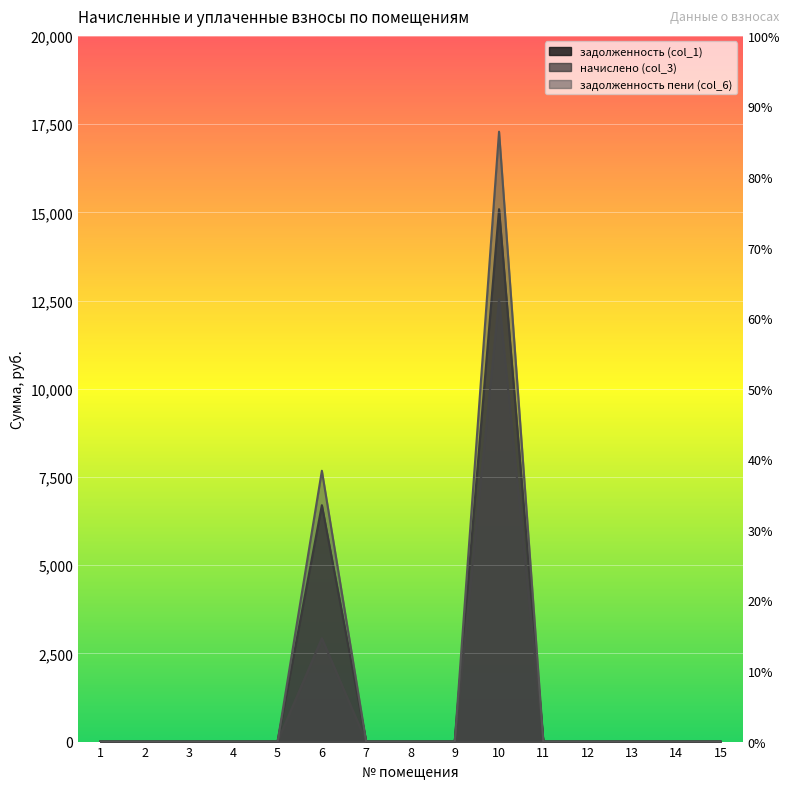

The задолженность (col_1) series shows 0.0 at 8. True or false?

True